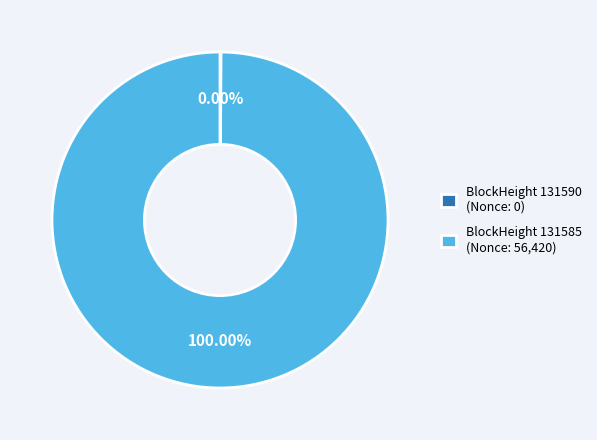

Which category accounts for the majority?

BlockHeight 131585 (Nonce 56420)